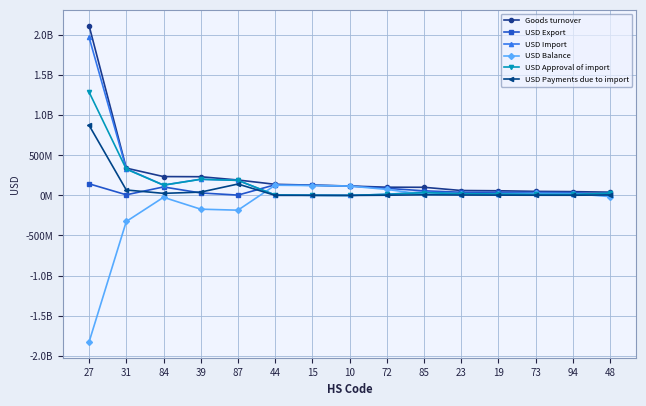

How many distinct data groups are displayed?

6